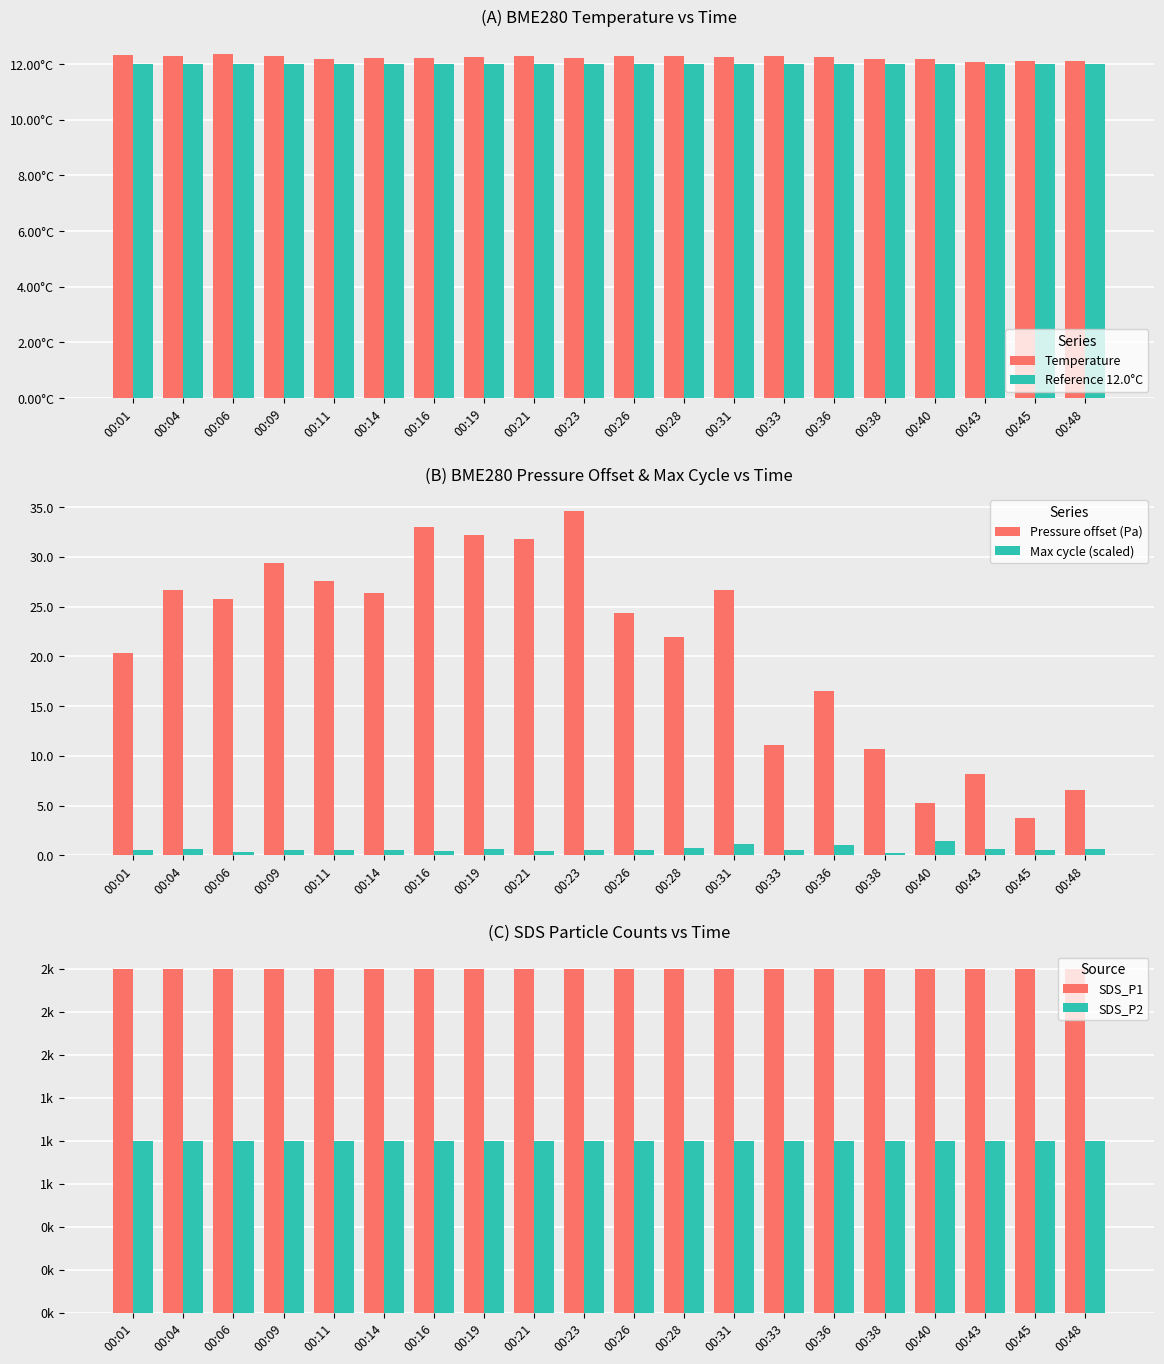

What is the total value across all series at 00:38?

3035.0